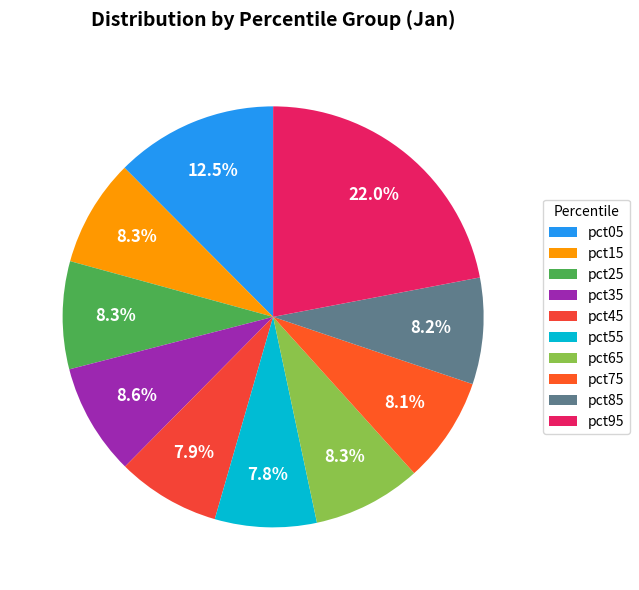

Count the number of slices in the pie.

10